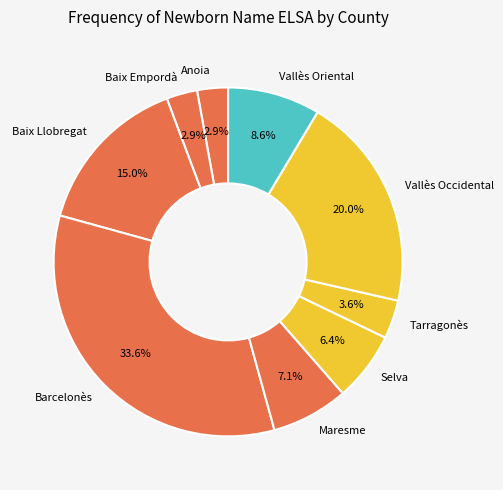

To the nearest percent, what portion does Anoia represent?

3%